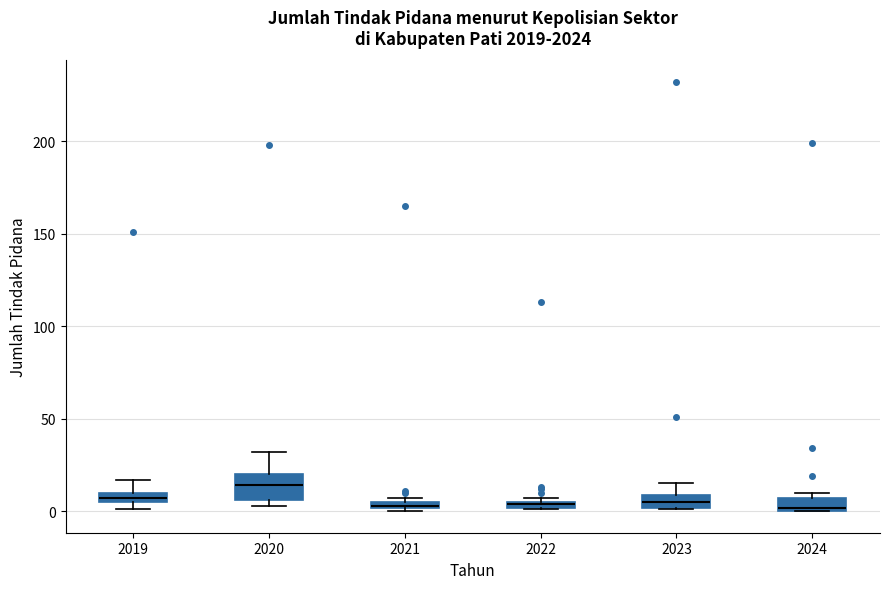

Where is the upper edge of the box at x = 2019 on the y-axis? The values are not printed on the chart, so give them approximately, as read against the axis.

10